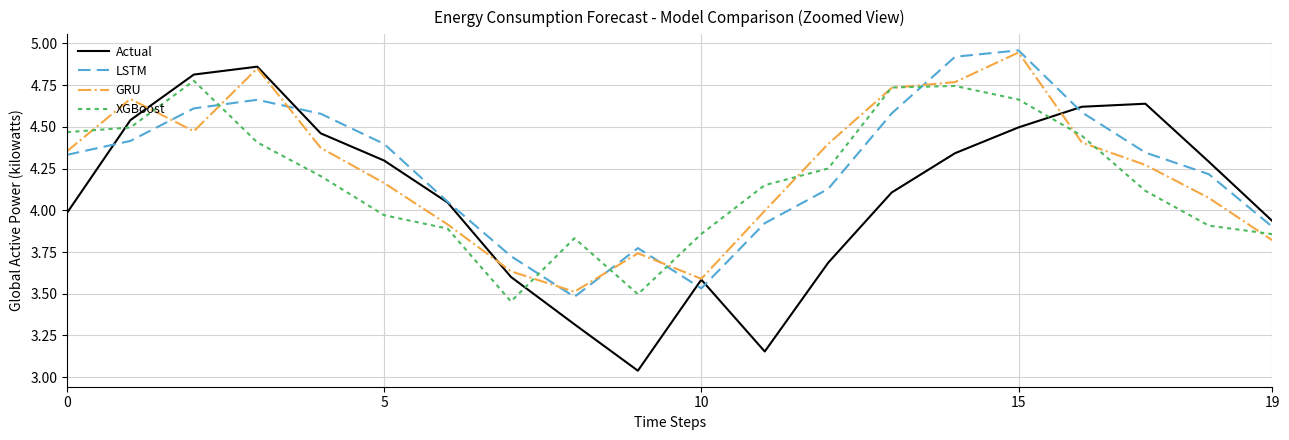

True or false: XGBoost and Actual cross at least once.

True